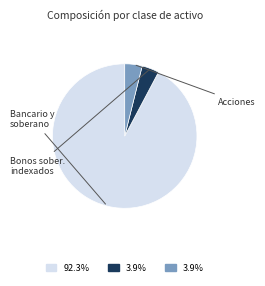

Is there a majority slice in this chart?

Yes